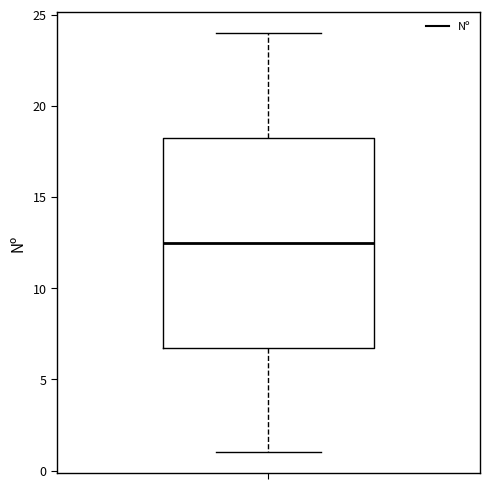

Transcribe this box plot: give where the median line is, the range the box spans, and where the two whiskers end, as read against the y-axis. The values are not printed on the chart, so give them approximately, as read against the axis.

median 12.5, box 7.0 to 18.5, whiskers 1.0 to 24.0